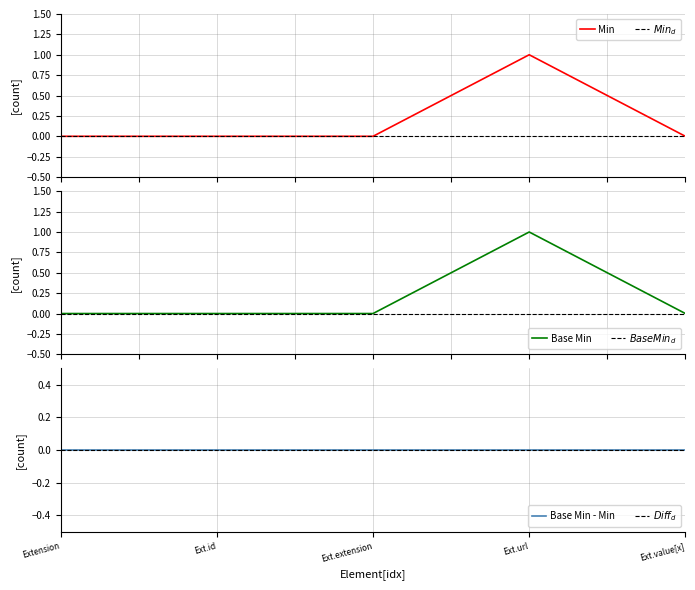

Rank the categories by Base Min value from highest to lowest.

Ext.url, Extension, Ext.id, Ext.extension, Ext.value[x]